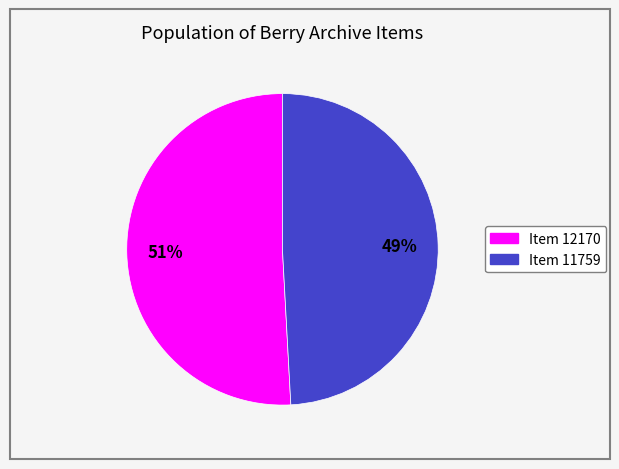

Does any single category account for the majority?

Yes